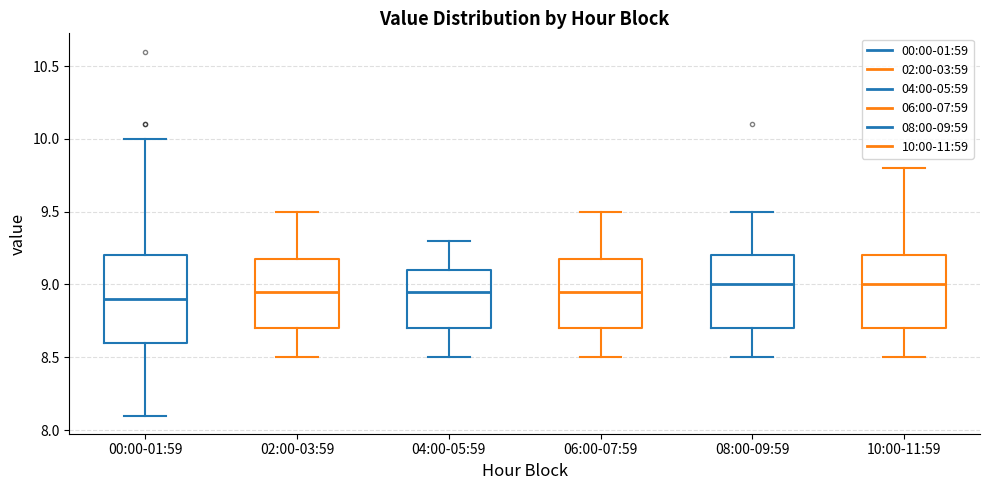

Reading left to right, read every box against the y-axis: the position of its median line, the range the box covers, and the ends of its whiskers. The values are not printed on the chart, so give them approximately, as read against the axis.

00:00-01:59: median 8.90, box 8.60 to 9.20, whiskers 8.10 to 10.00
02:00-03:59: median 8.95, box 8.70 to 9.20, whiskers 8.50 to 9.50
04:00-05:59: median 8.95, box 8.70 to 9.10, whiskers 8.50 to 9.30
06:00-07:59: median 8.95, box 8.70 to 9.20, whiskers 8.50 to 9.50
08:00-09:59: median 9.00, box 8.70 to 9.20, whiskers 8.50 to 9.50
10:00-11:59: median 9.00, box 8.70 to 9.20, whiskers 8.50 to 9.80